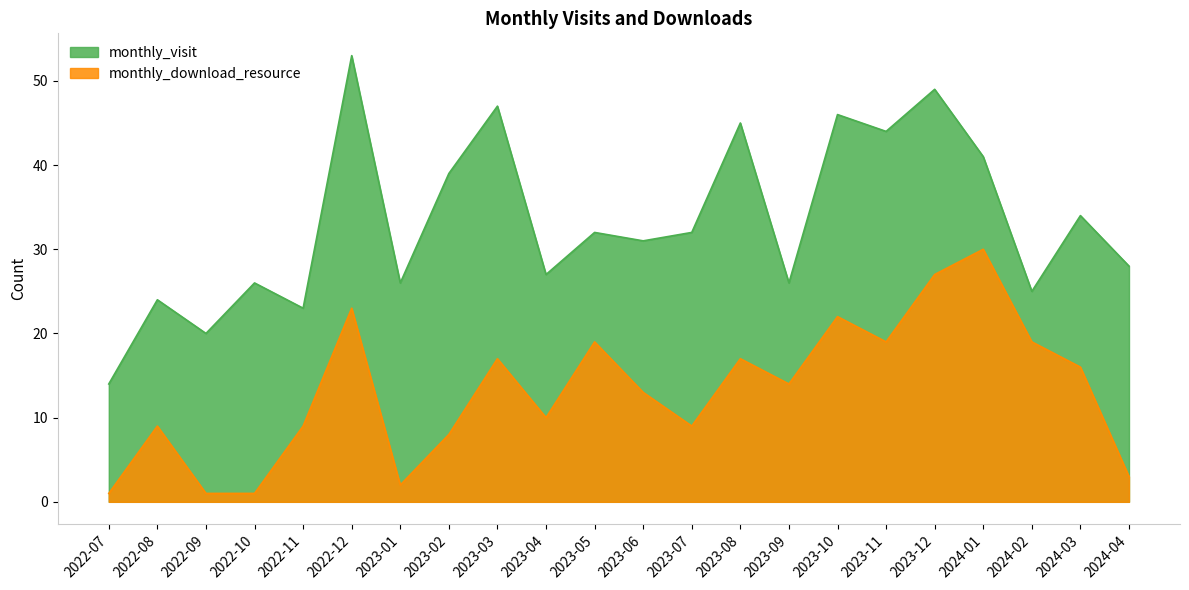

What is the greatest value displayed?

53